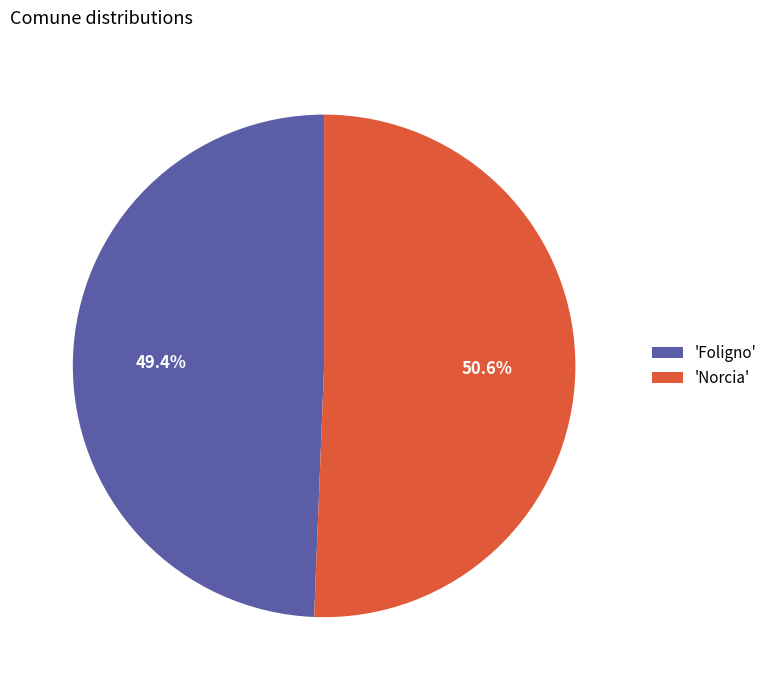

To the nearest percent, what is the average slice percentage?

50%